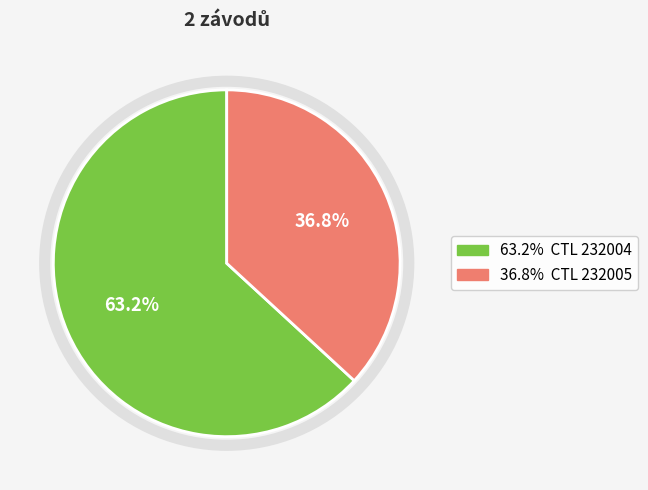

How many slices are in this pie chart?

2